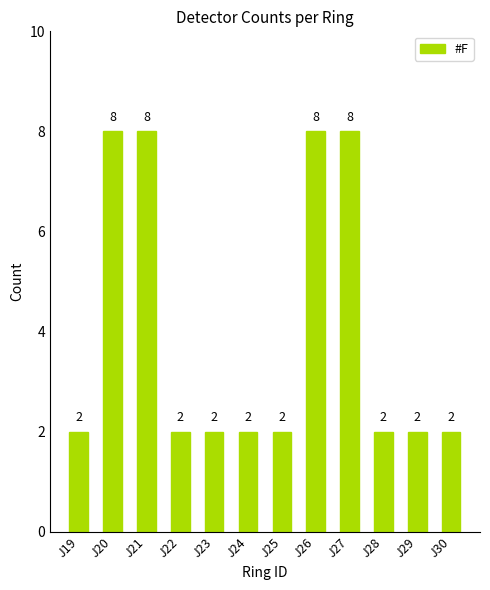

Reading left to right, what are all the values shown in this chart?

2	8	8	2	2	2	2	8	8	2	2	2